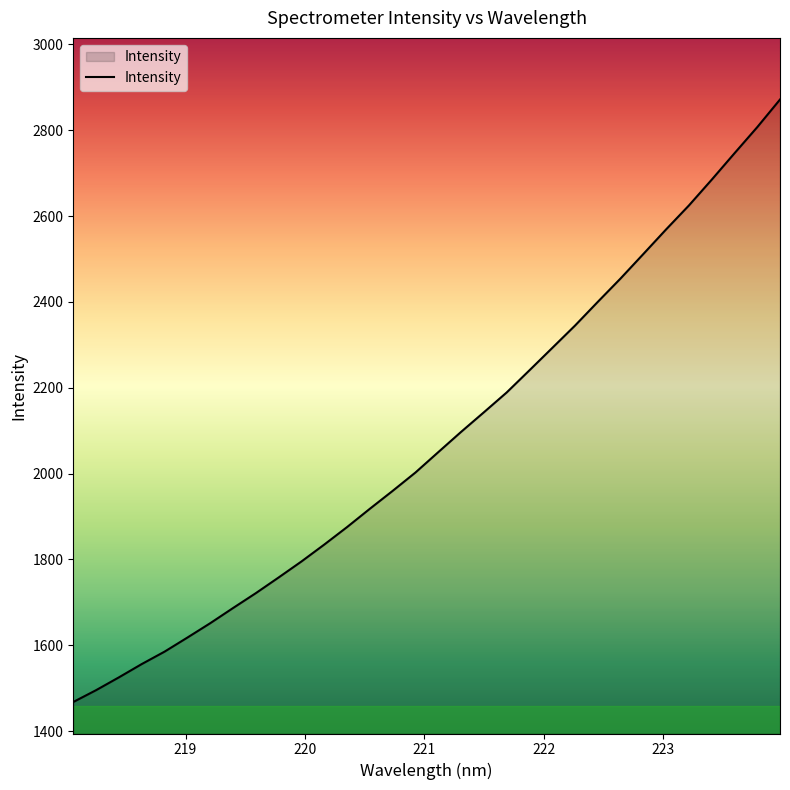

Does the chart display data point markers on the line(s)?

No